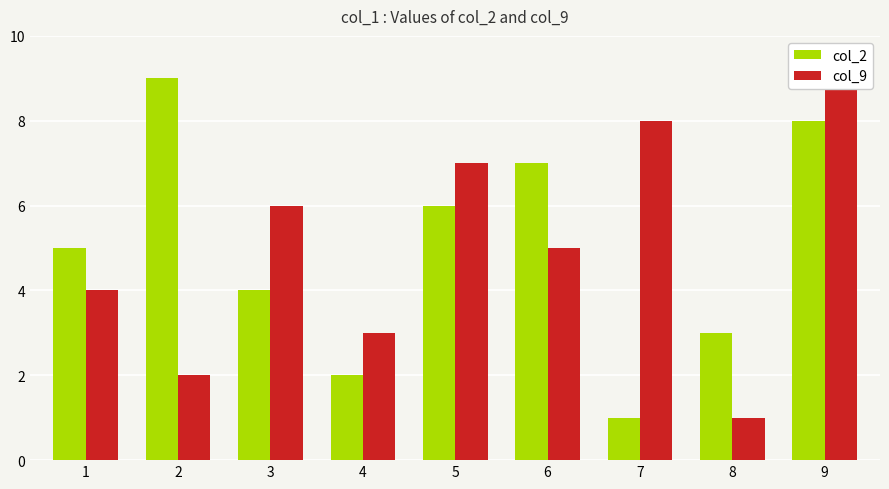

Rank the series at 8 from lowest to highest value.

col_9, col_2